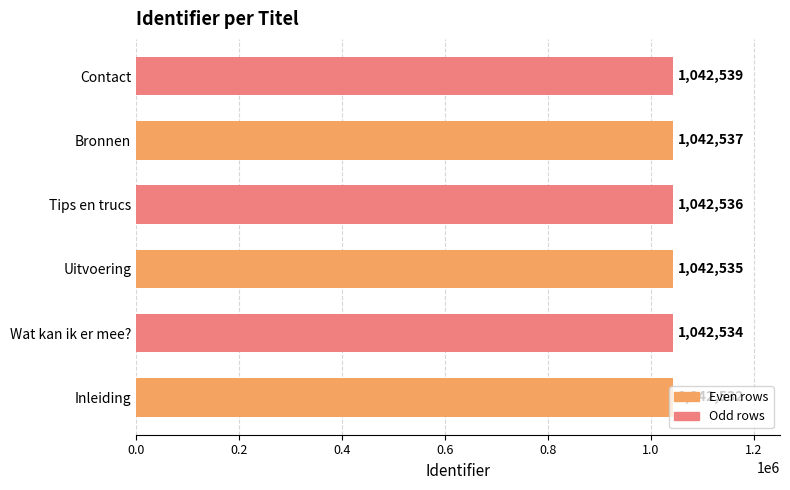

Rank the categories by value from lowest to highest.

Inleiding, Wat kan ik er mee?, Uitvoering, Tips en trucs, Bronnen, Contact